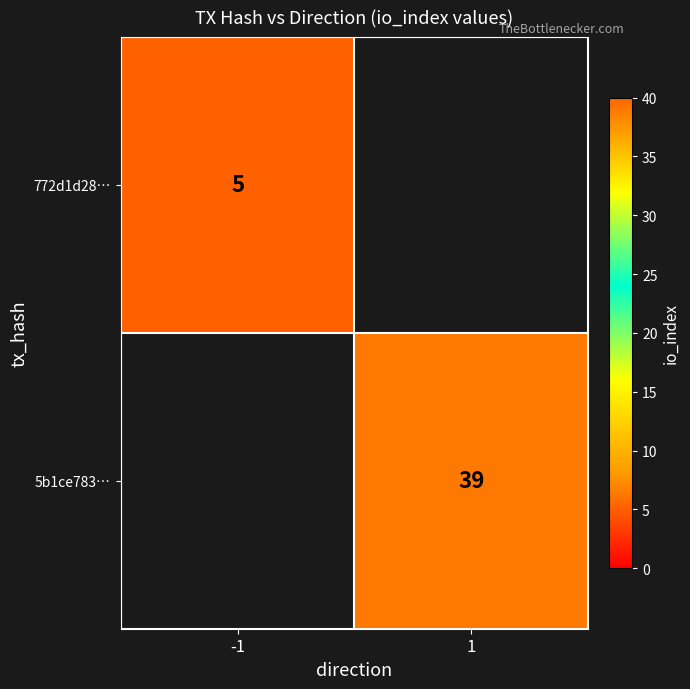

The 772d1d28… series shows 1 at -1. True or false?

False